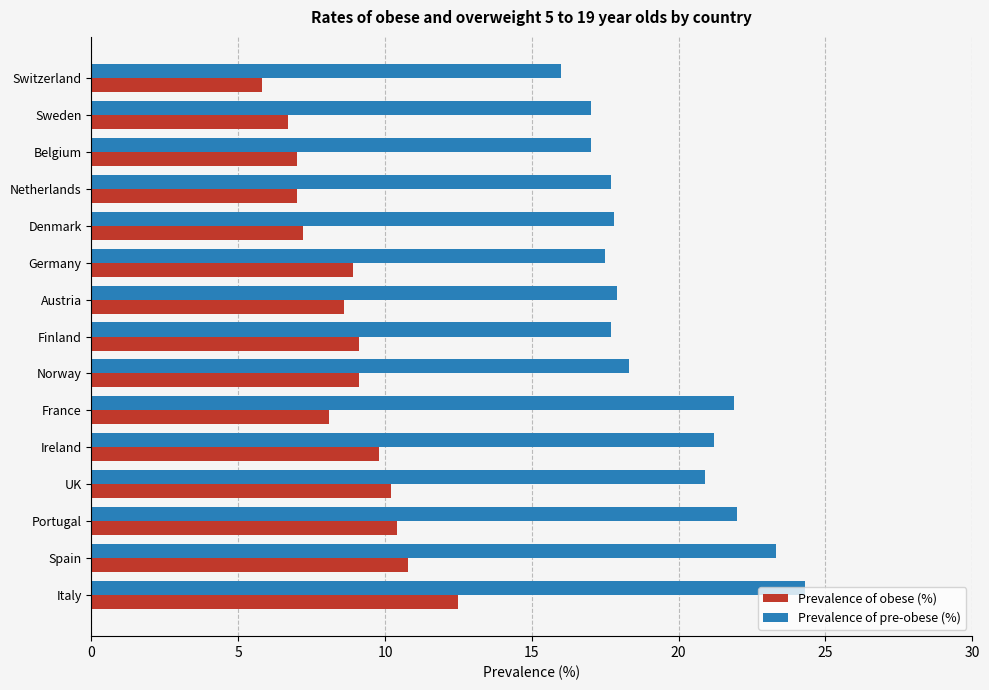

What is the greatest value displayed?

24.3